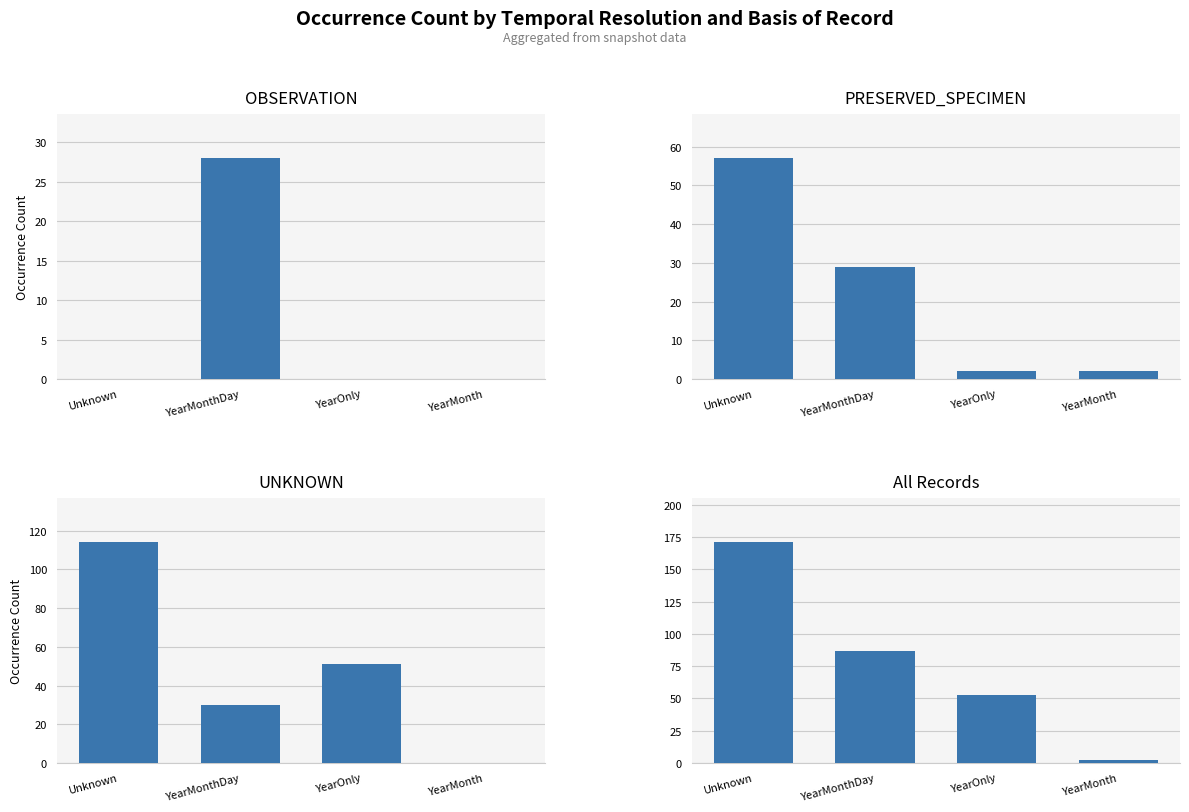

Which series changed the most between YearOnly and YearMonth?

UNKNOWN